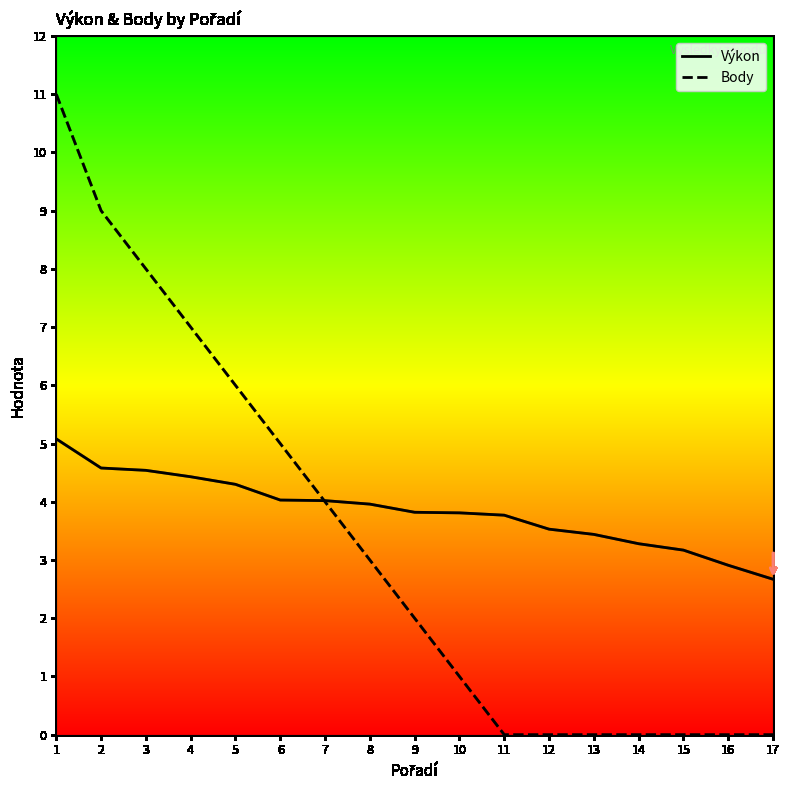

True or false: Výkon and Body cross at least once.

True